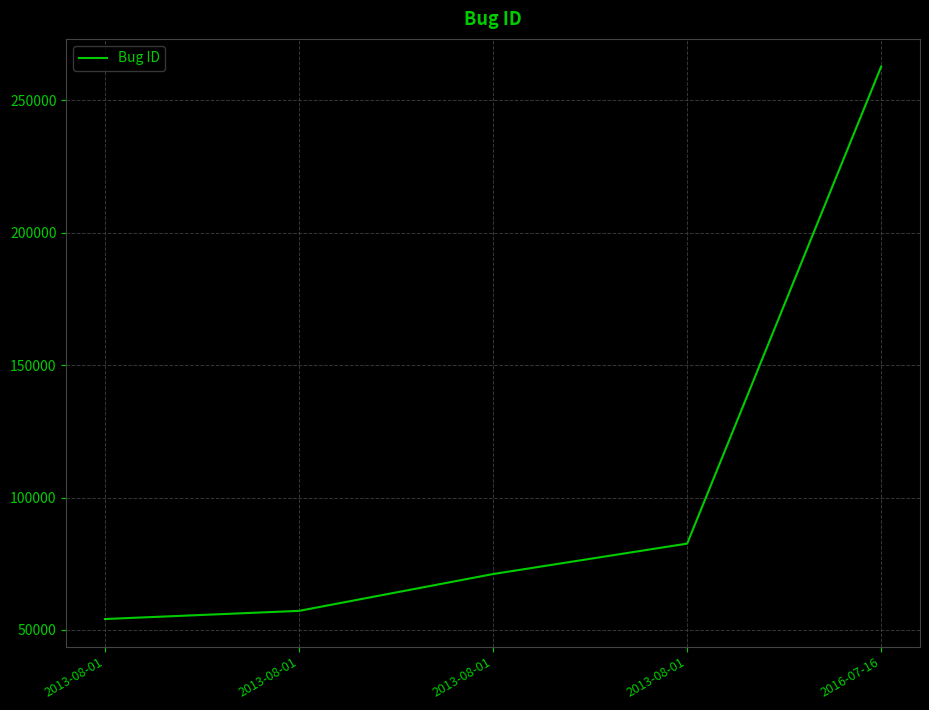

How many distinct data groups are displayed?

1